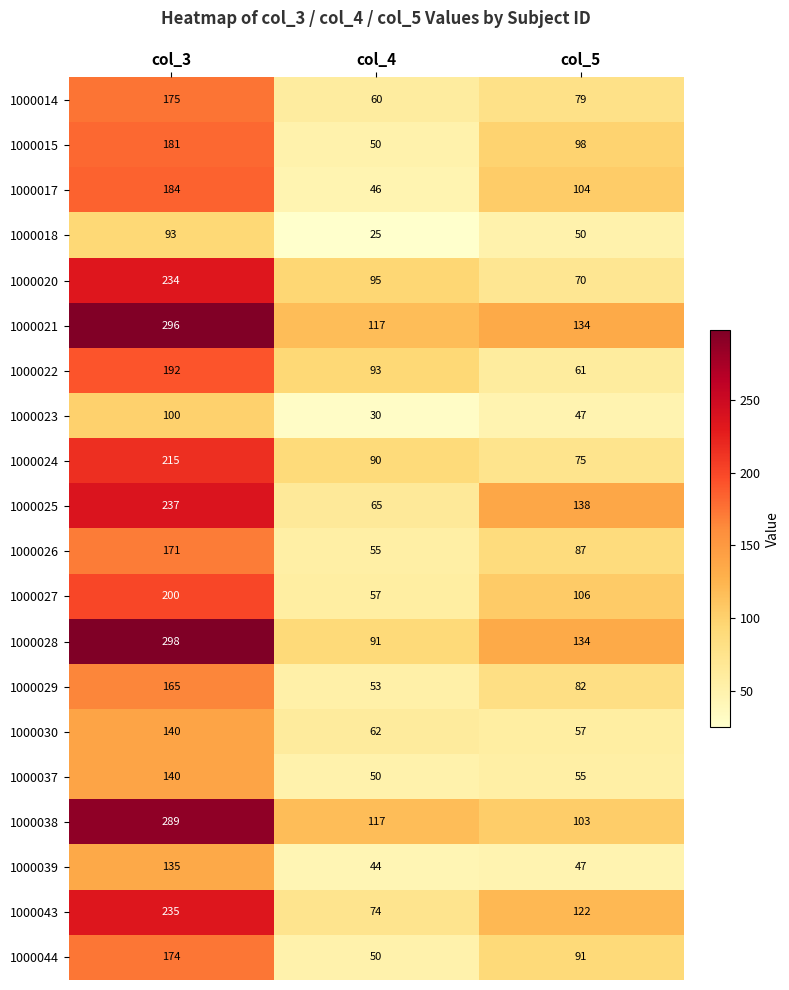

List the labels in order of 1000025 value, largest first.

col_3, col_5, col_4